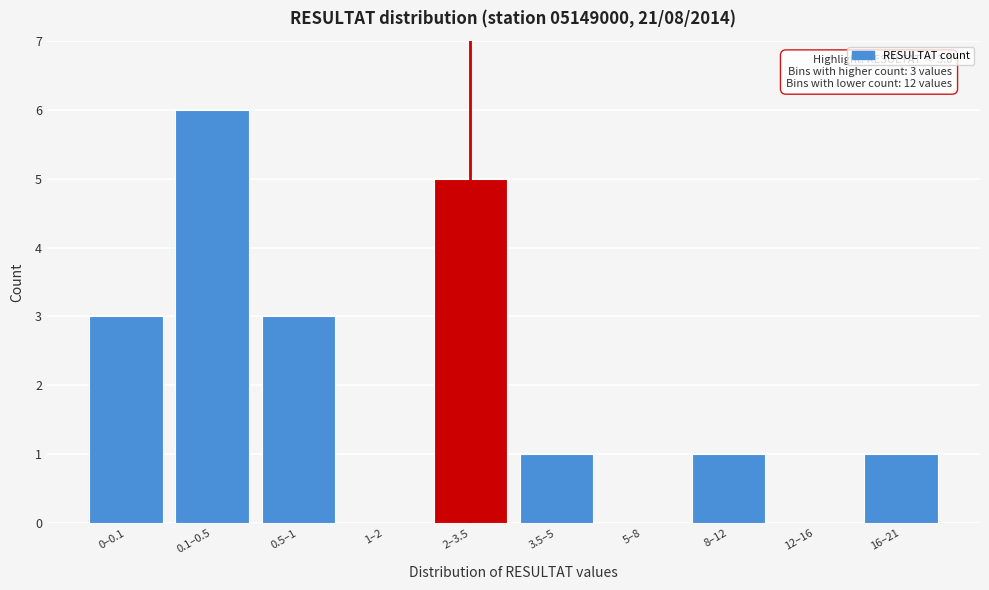

Reading left to right, extract all data points from this chart.

0–0.1=3	0.1–0.5=6	0.5–1=3	1–2=0	2–3.5=5	3.5–5=1	5–8=0	8–12=1	12–16=0	16–21=1